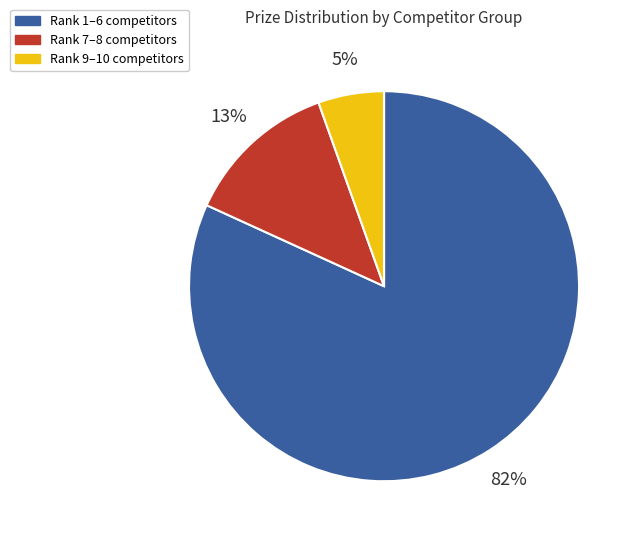

Is there a majority slice in this chart?

Yes